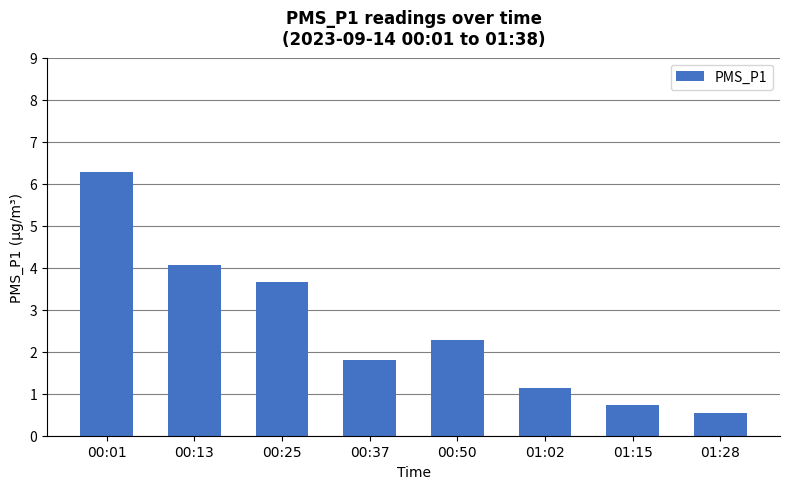

Where does the data first go above 2?

00:01